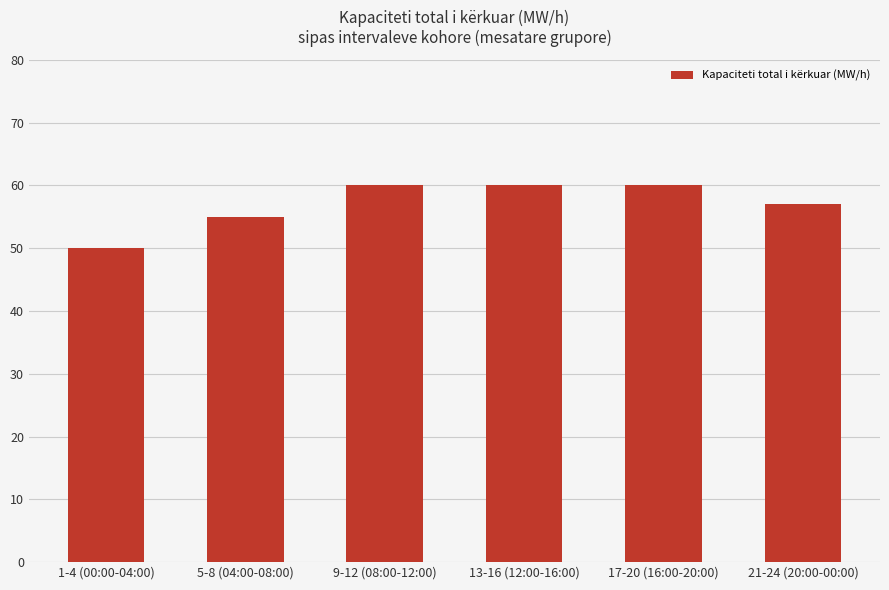

How many values are below 60?

3